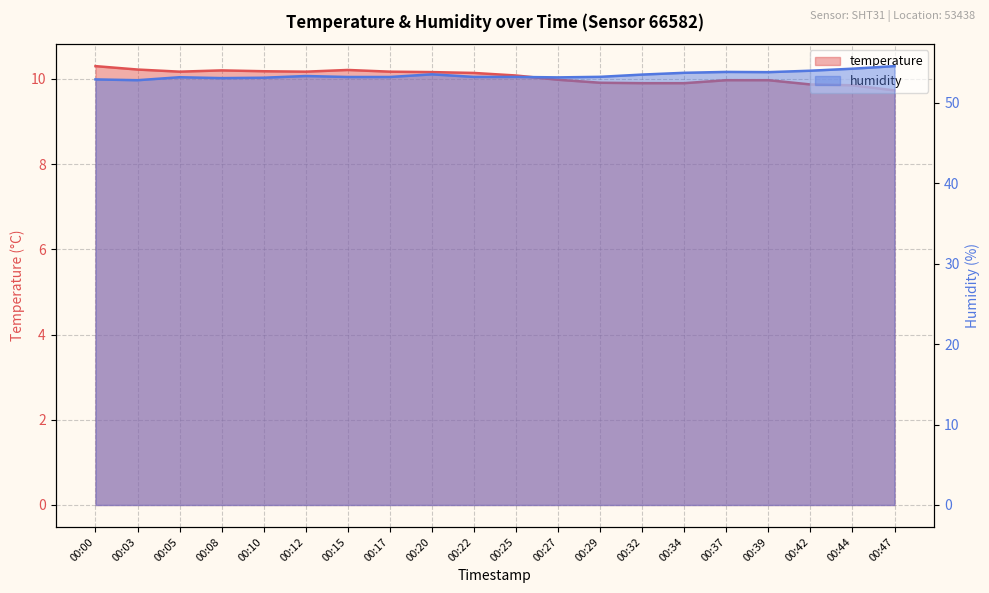

Rank the series by their maximum value, from lowest to highest.

temperature, humidity